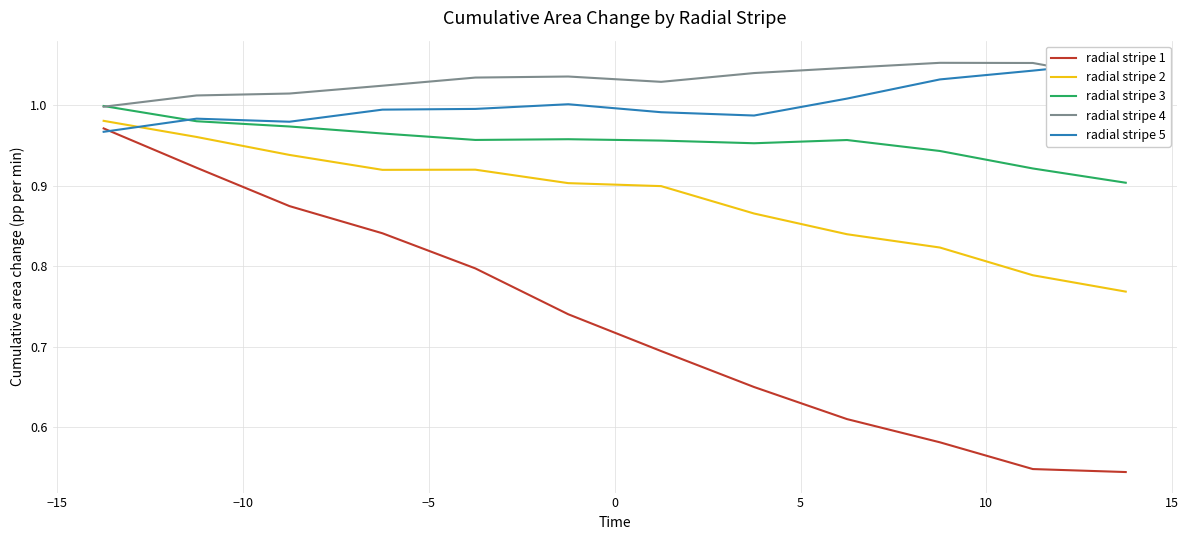

True or false: radial stripe 3 and radial stripe 1 intersect in this chart.

False